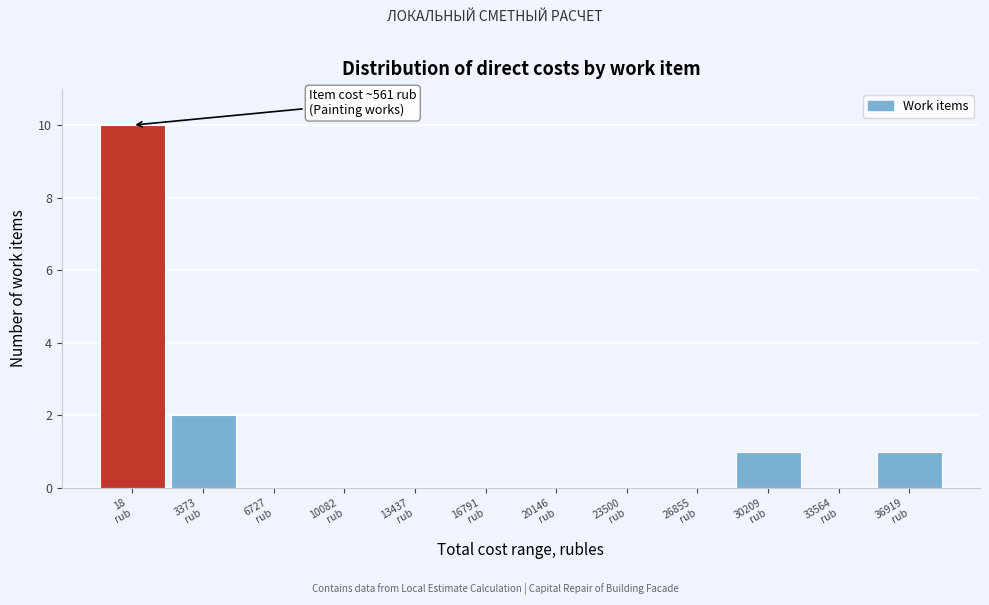

What is the maximum value shown in the chart?

10